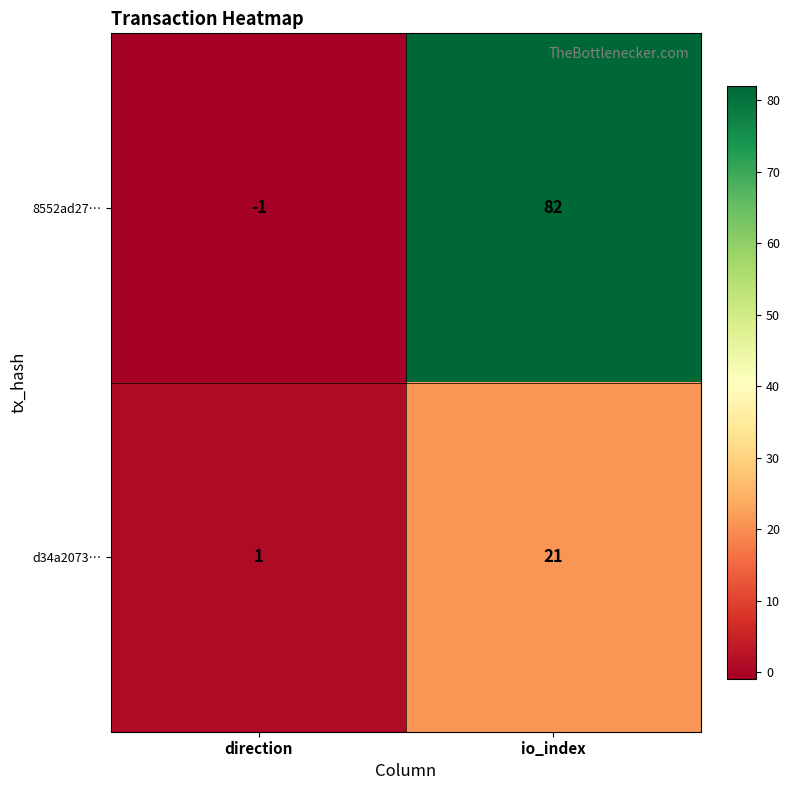

What is the greatest value displayed?

82